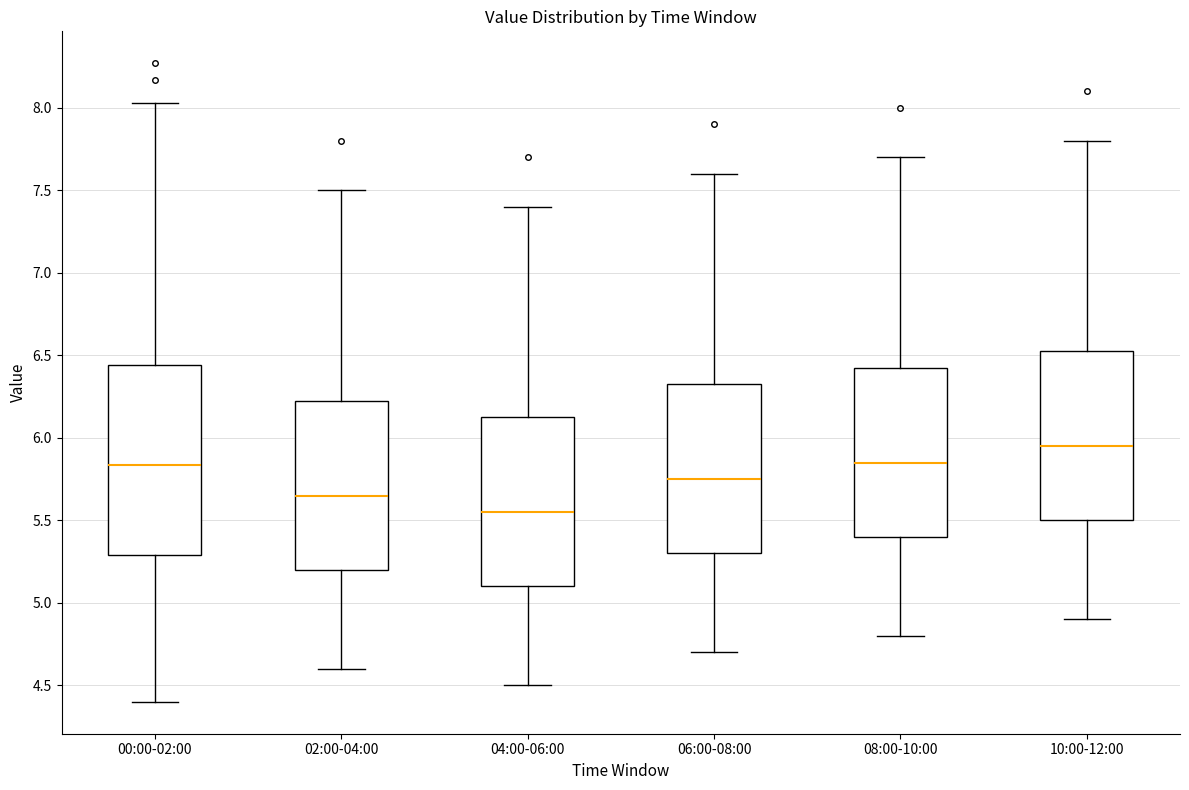

Which box is the tallest, from its lower edge to its upper edge?

00:00-02:00